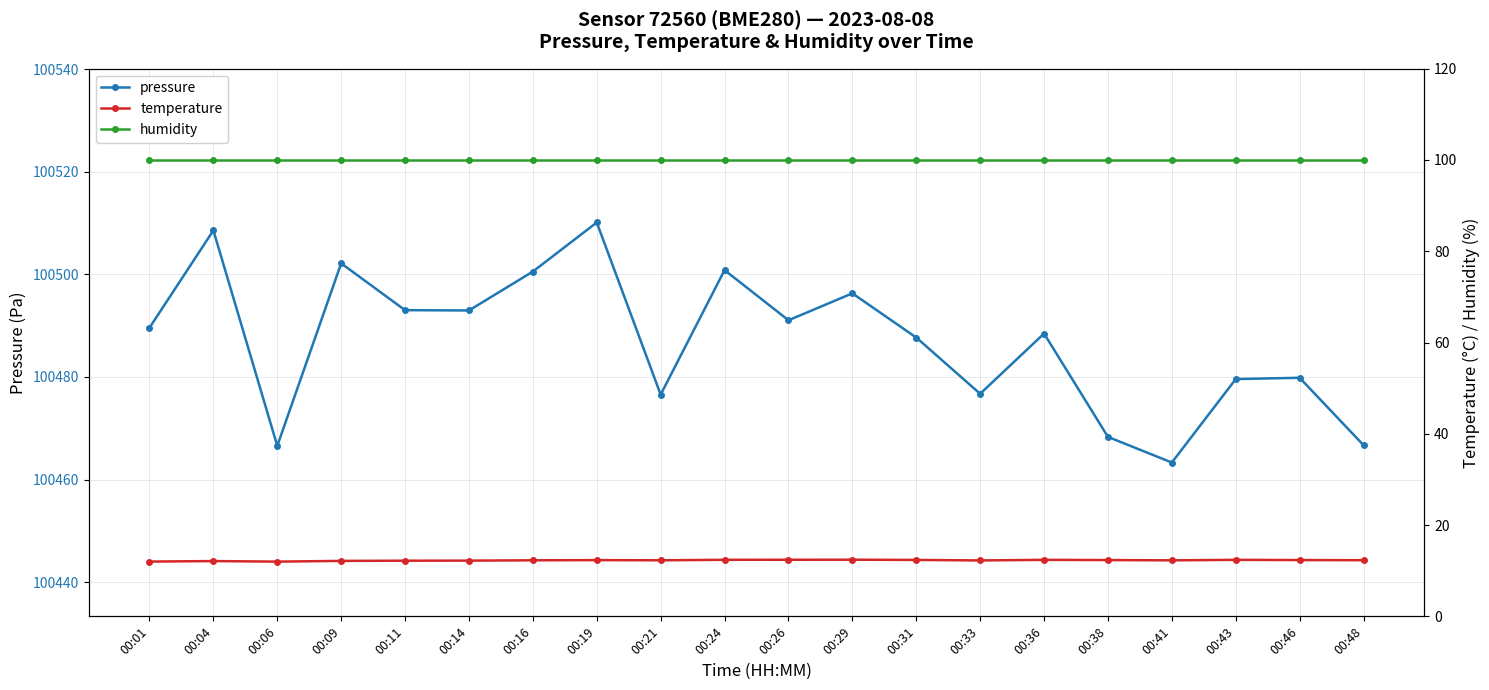

Which has a higher value, 00:19 or 00:41?

00:19